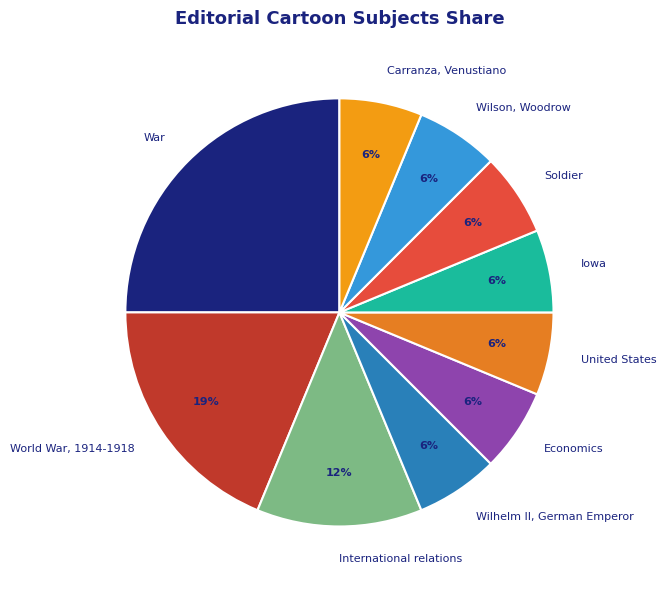

Between Wilhelm II, German Emperor and War, which is larger?

War